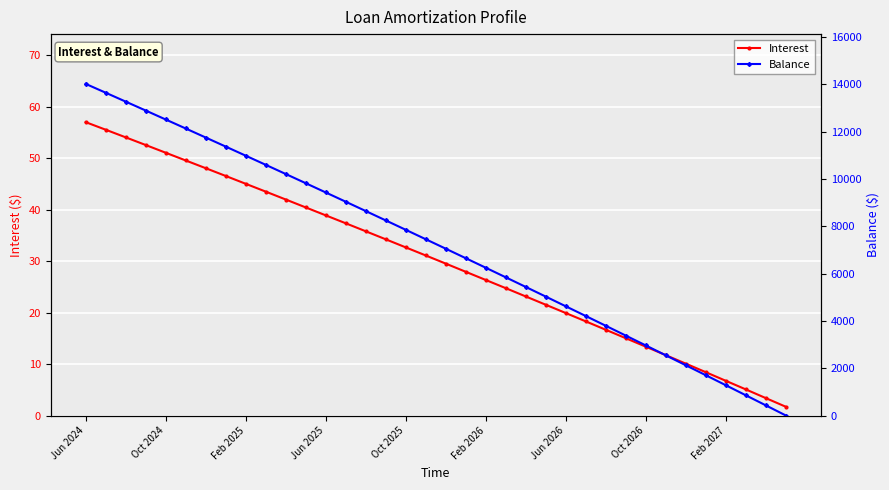

Where is Balance nearest to the value 7010?

18